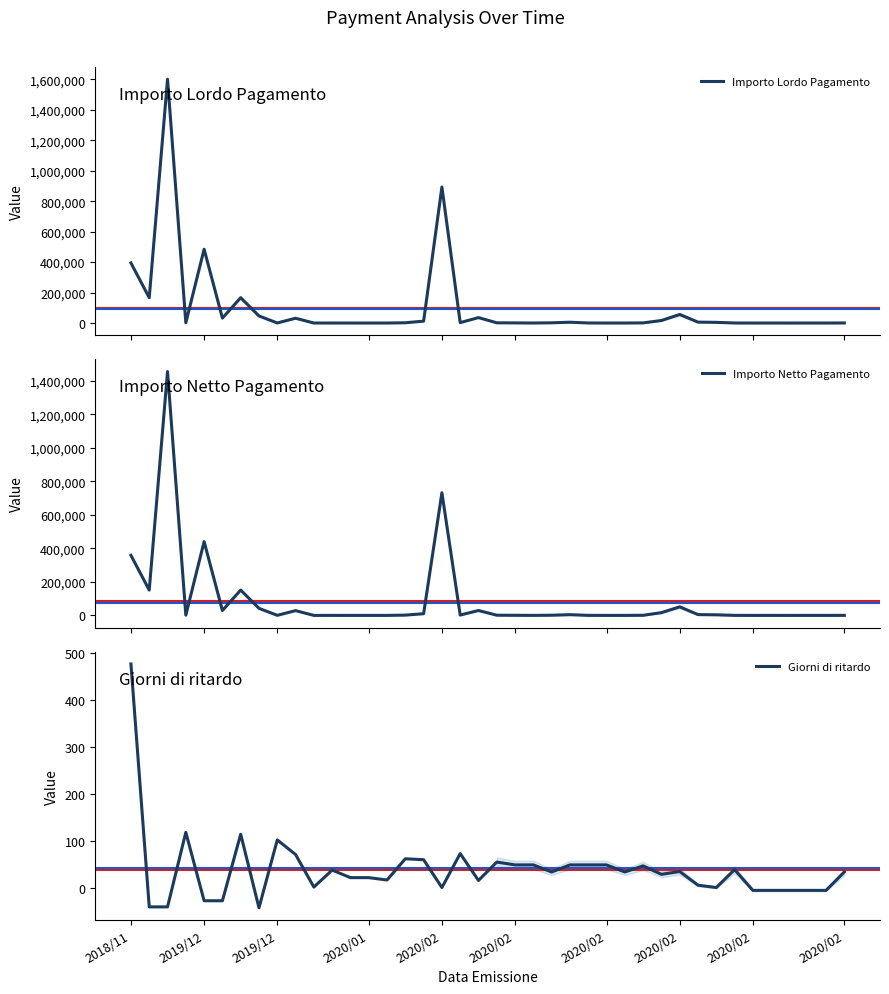

Which has a higher value, 2020/02 or 35?

2020/02